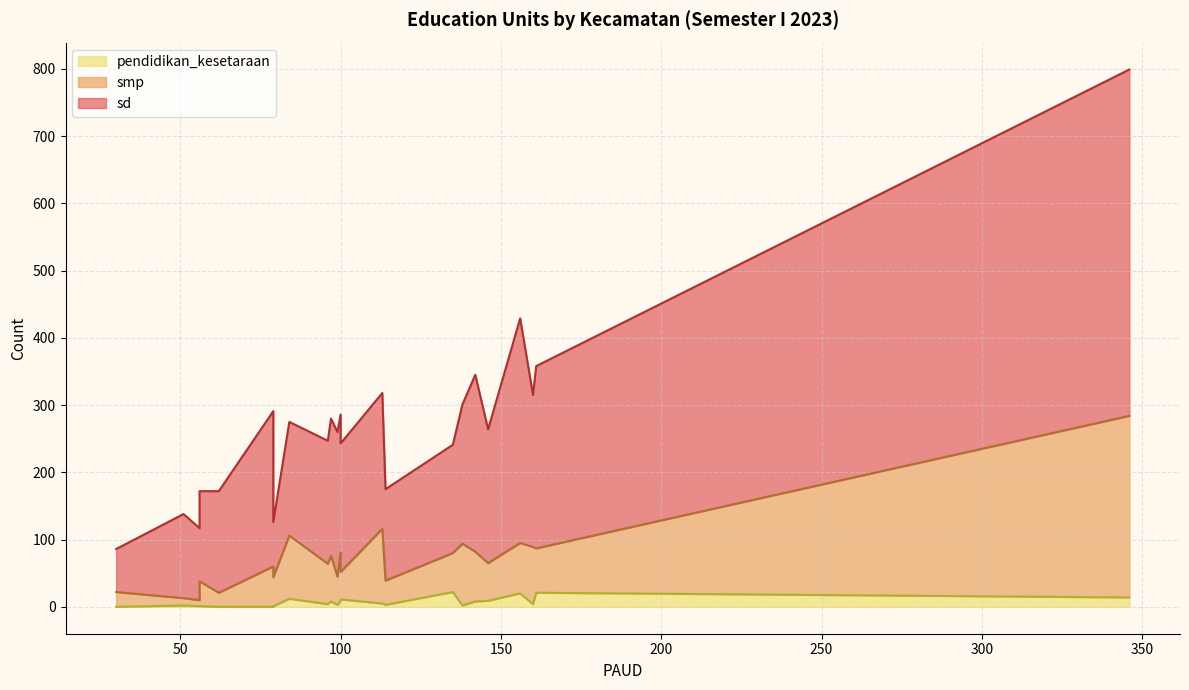

What is the difference between the second highest and minimum values in the sd series?

270